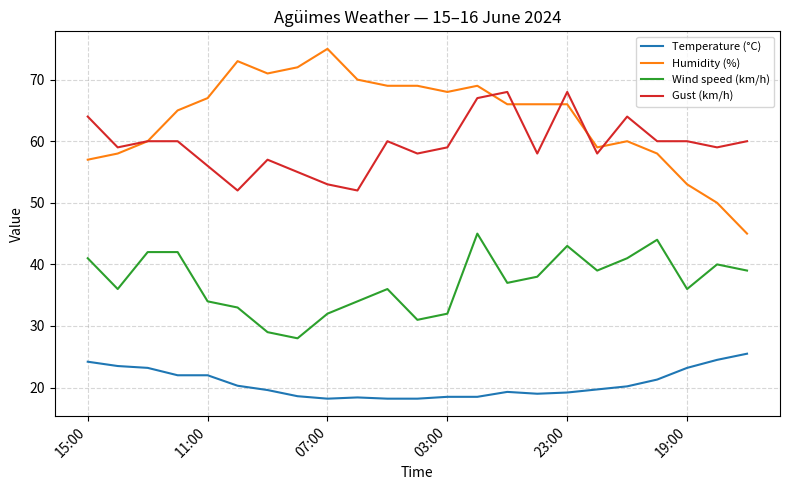

Which series has the largest total across all categories?

Humidity (%)